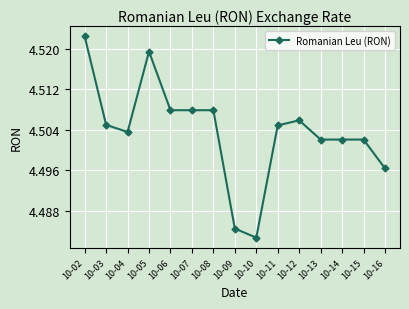

How many lines are shown in the chart?

1